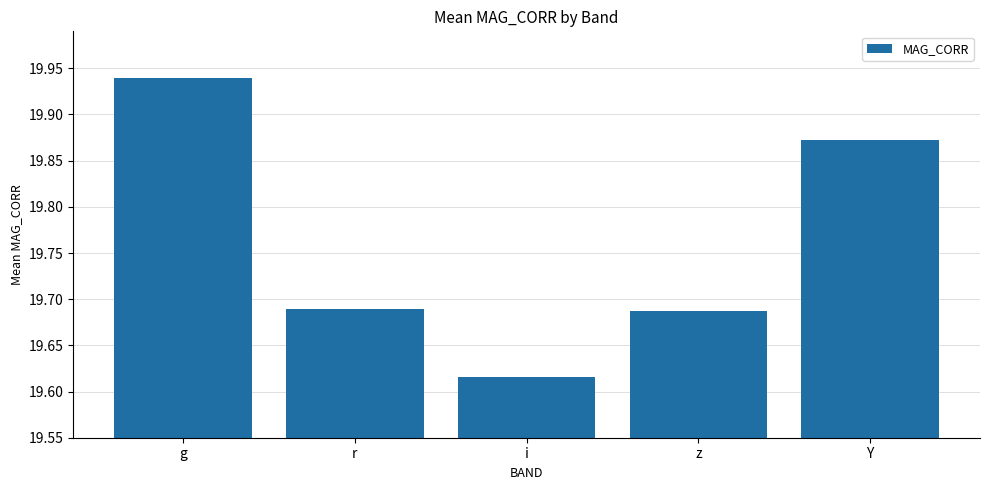

Which category has the lowest value across all series?

i